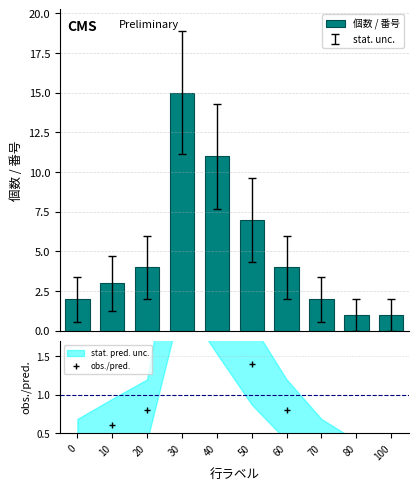

Which label corresponds to the smallest value in the chart?

80